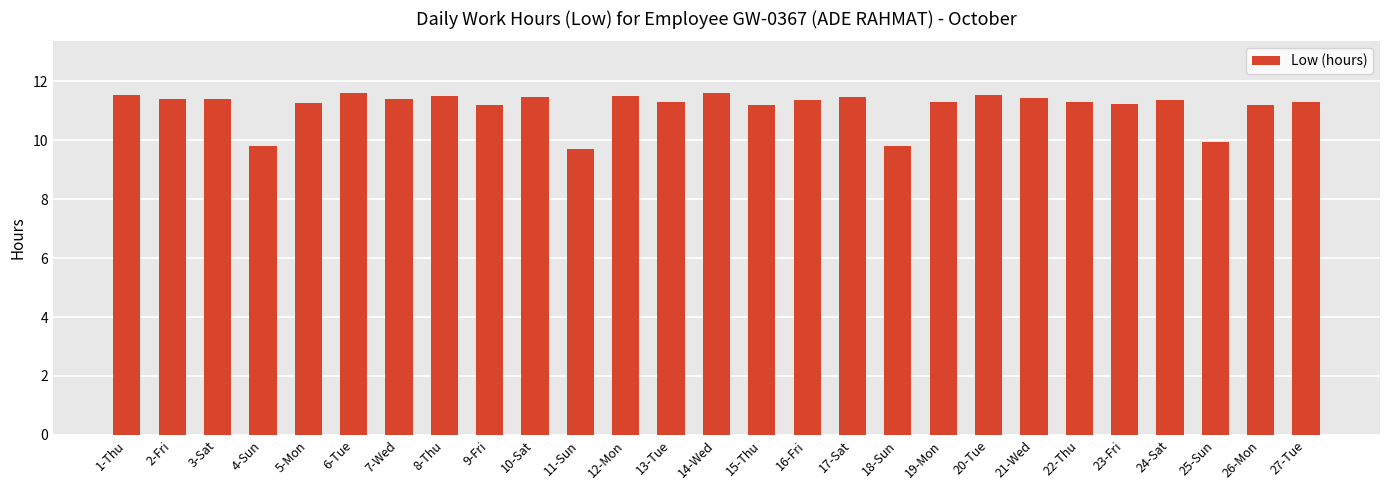

Between 4-Sun and 13-Tue, which is larger?

13-Tue